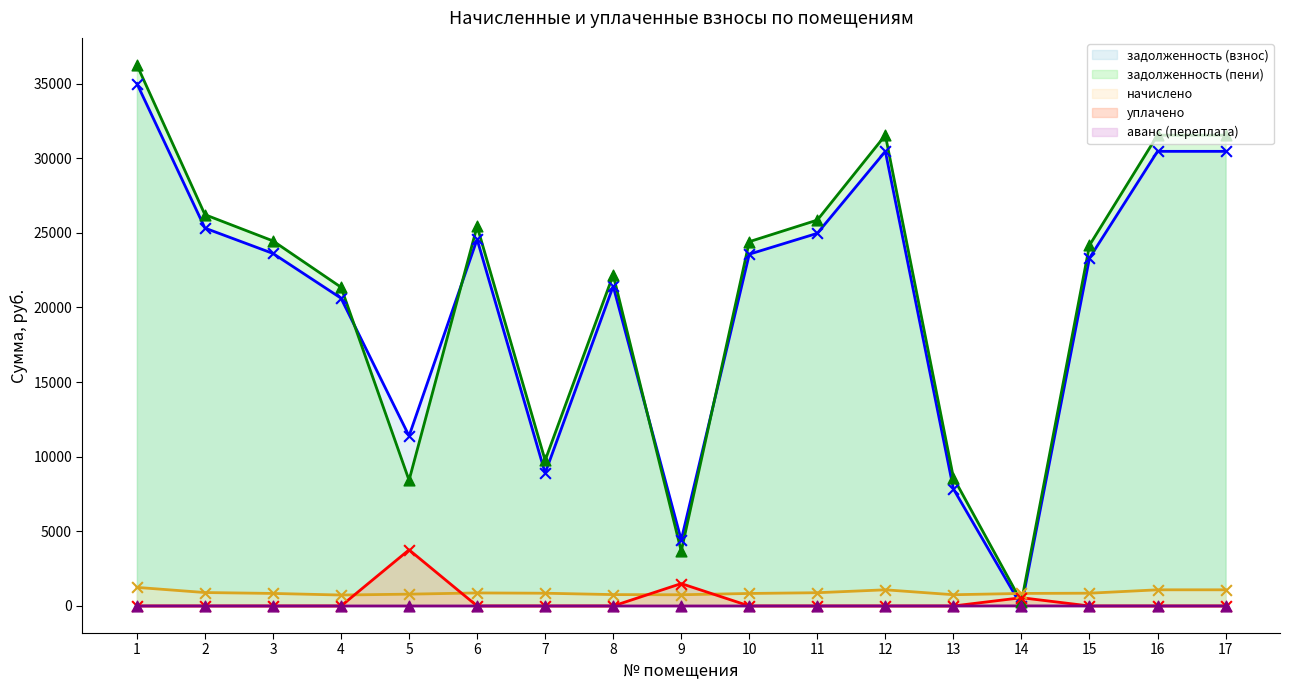

Which series has the largest Y range (max minus min)?

задолженность (пени)